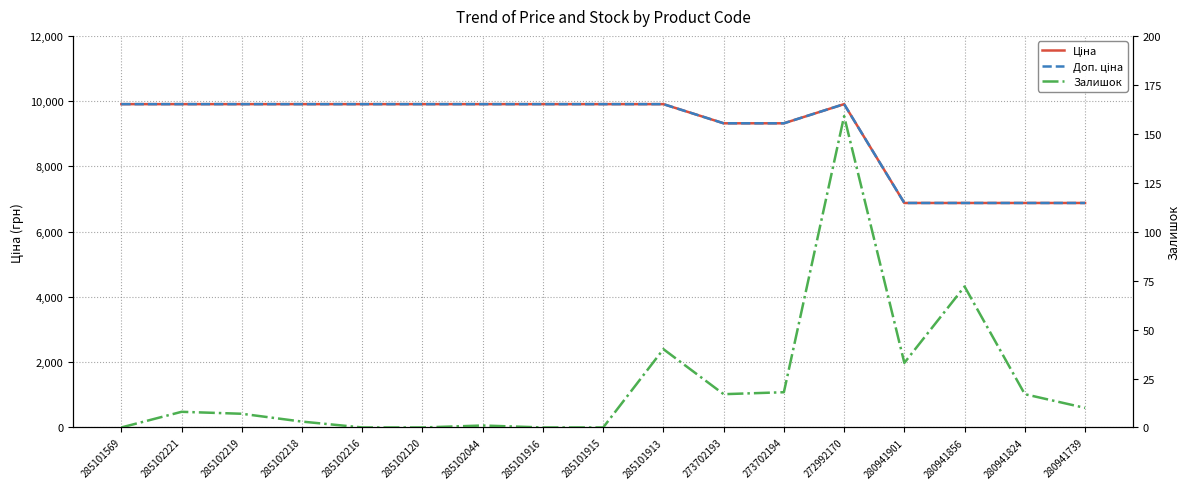

What is the label of the 12th point from the left?

273702194